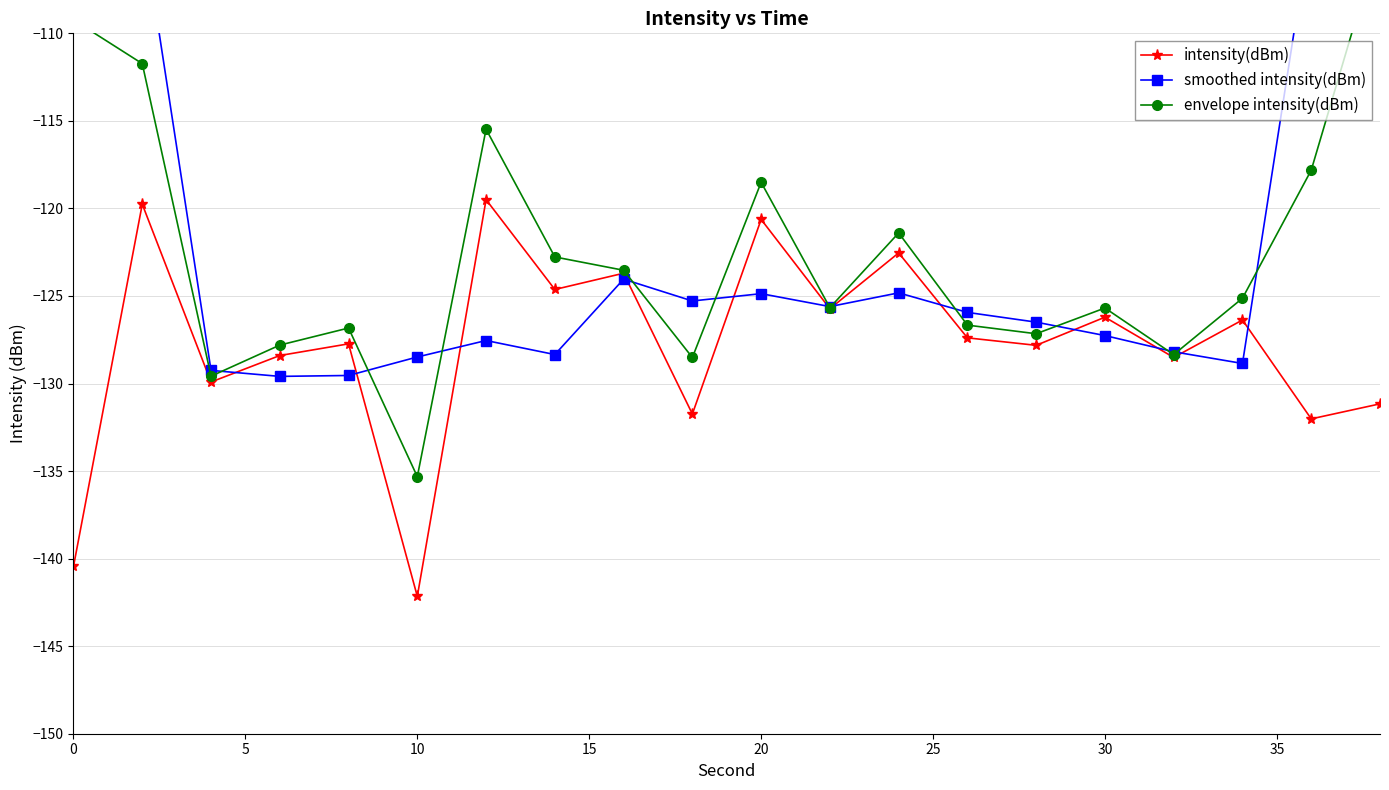

What is the lowest value of the intensity(dBm) series?

-142.2